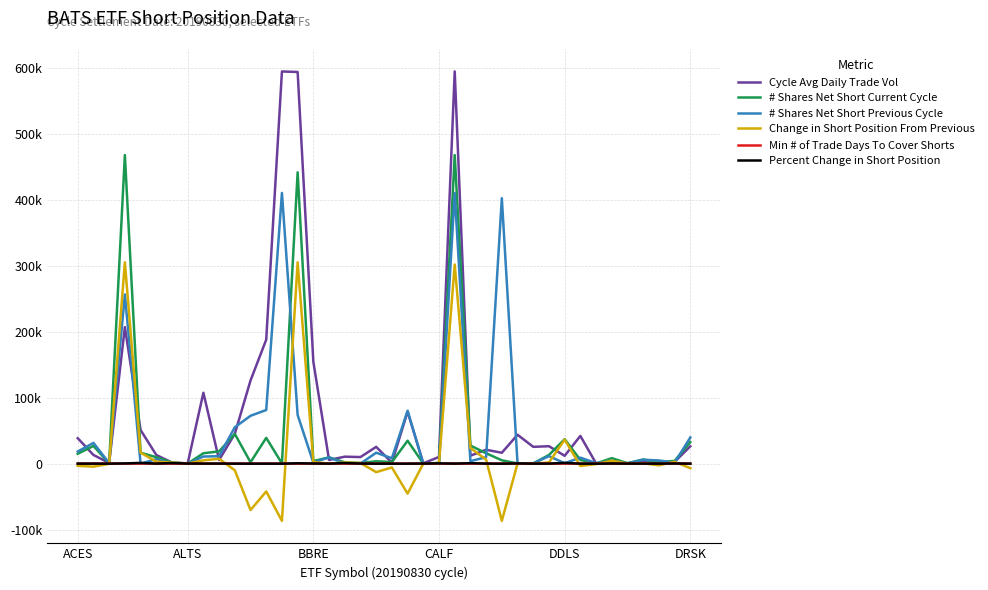

Is this an area chart (filled region under the line)?

No